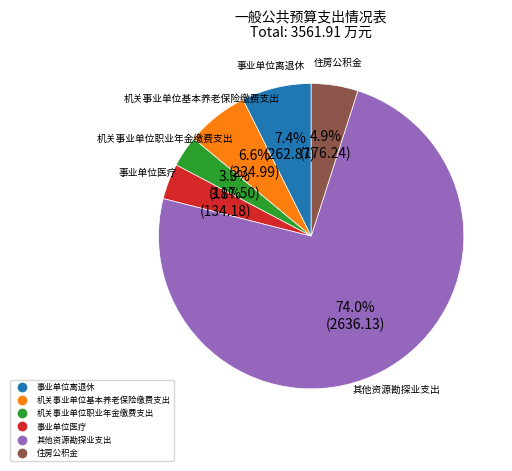

Approximately how many times larger is the value at 住房公积金 compared to 事业单位离退休?

0.7